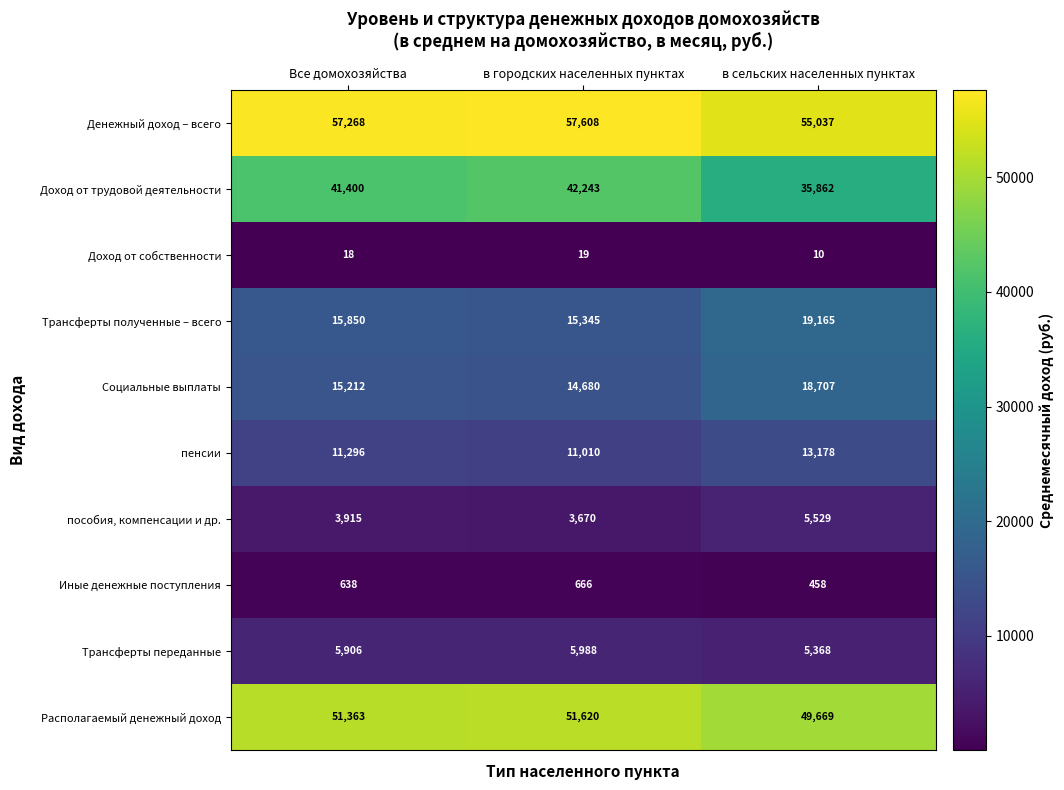

How many categories are shown in the chart?

3